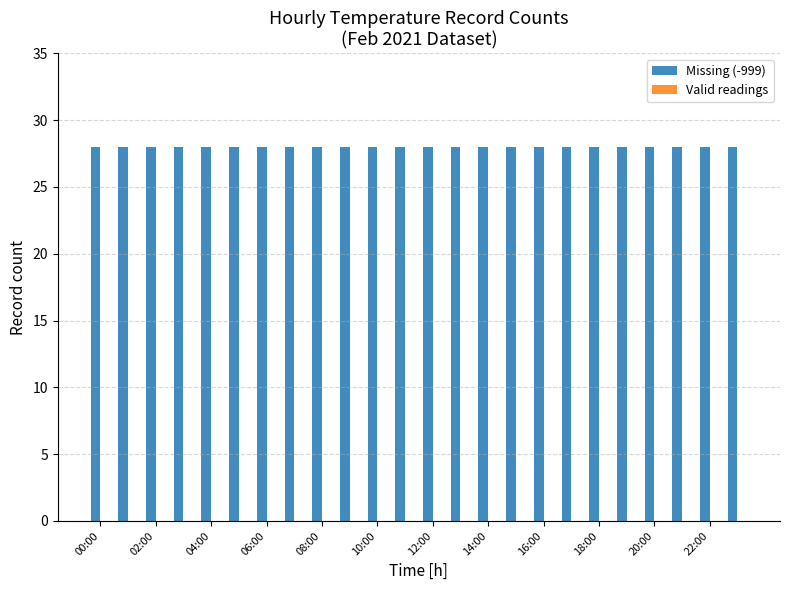

What is the spread (max minus min) of values at 06:00?

28